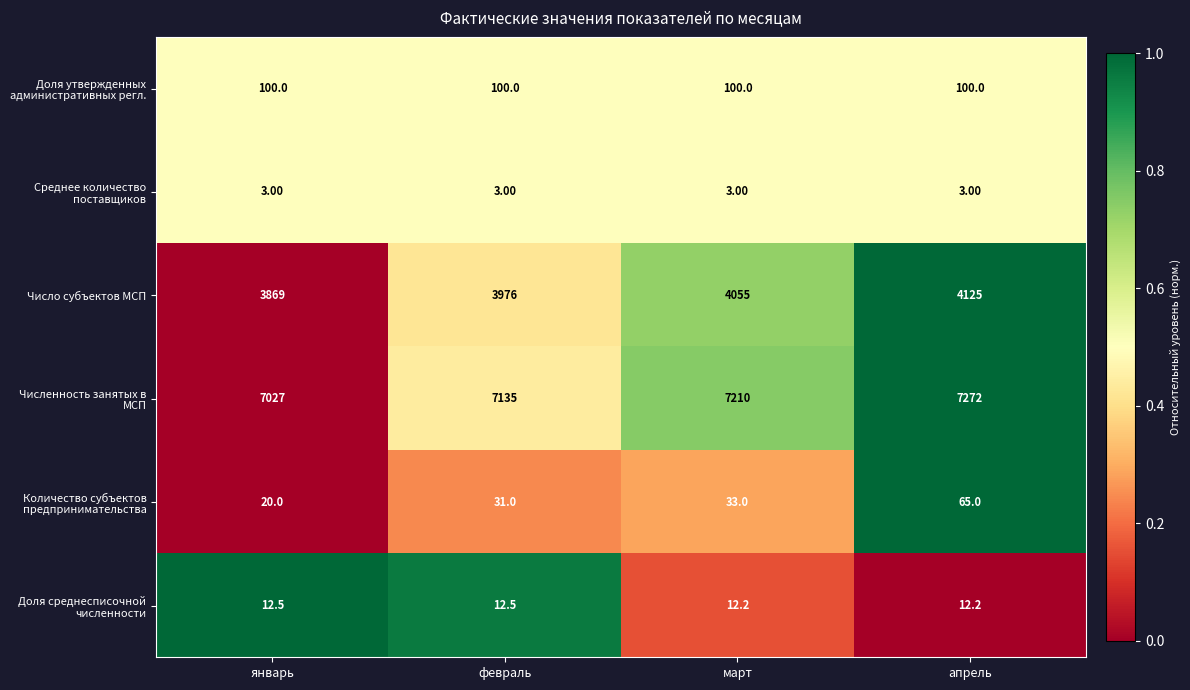

How many distinct data groups are displayed?

6